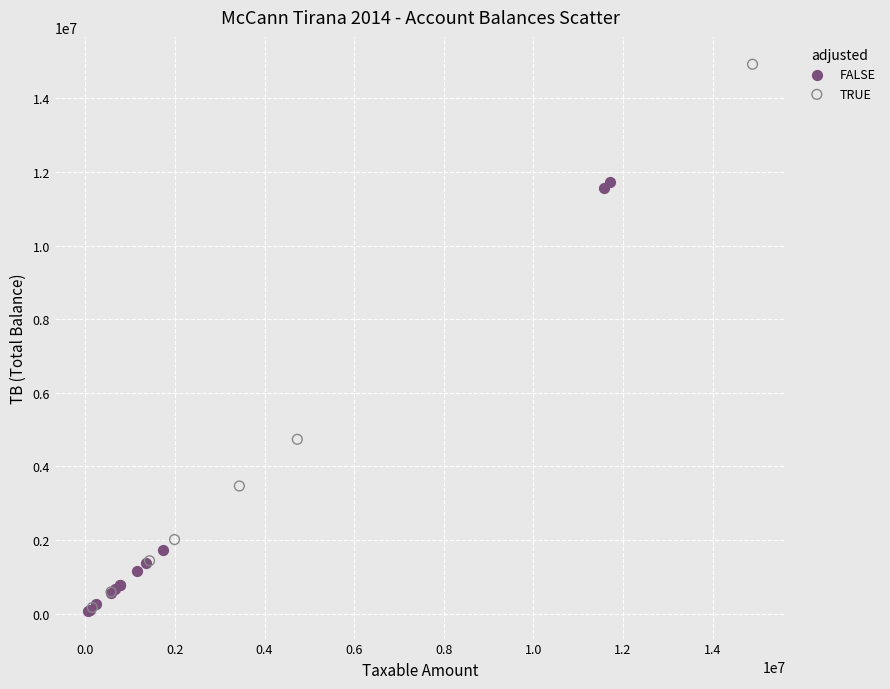

Which series contains the highest Y value?

TRUE